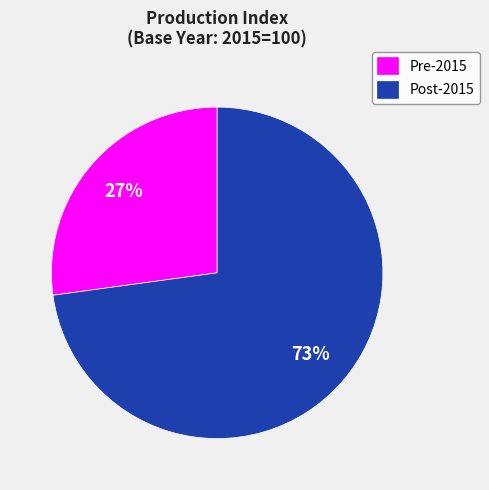

Do Pre-2015 and Post-2015 together represent more than half of the pie?

Yes